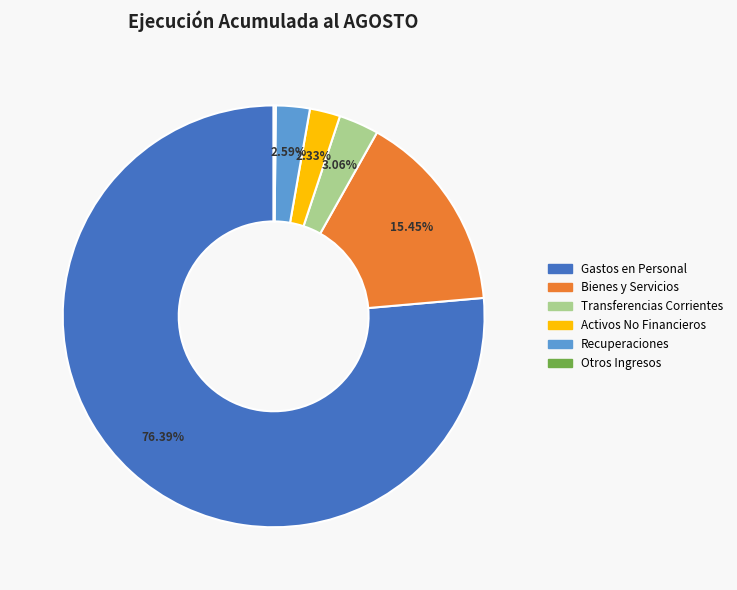

Does any single category account for the majority?

Yes